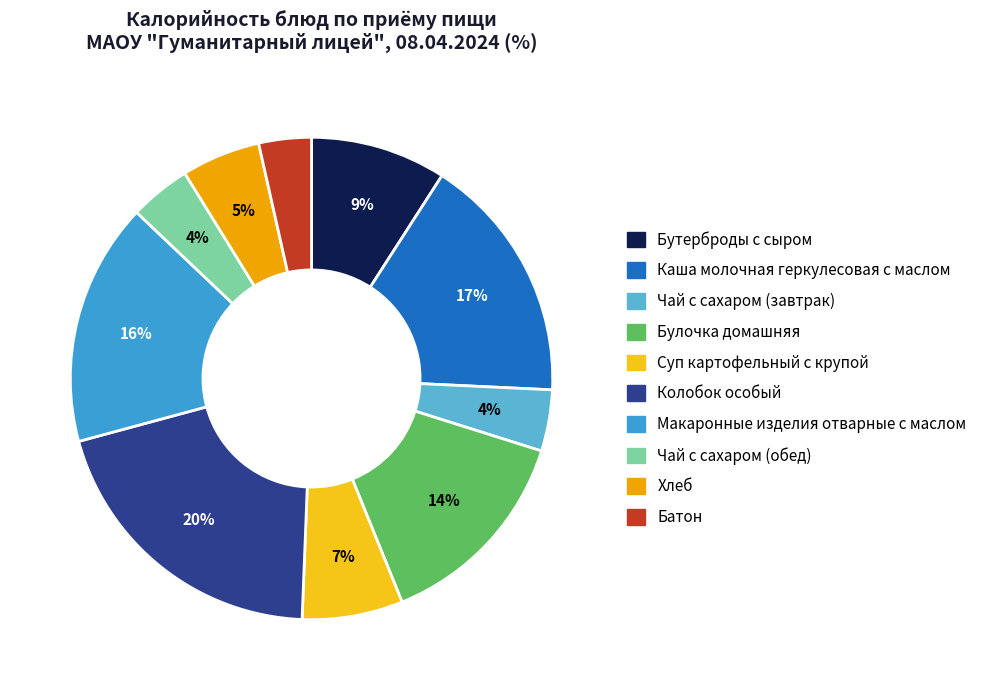

True or false: Макаронные изделия отварные с маслом accounts for 16% of the total.

True